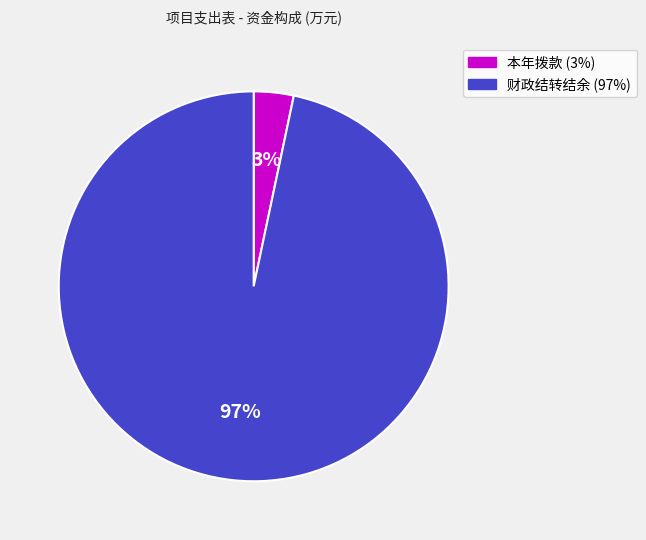

How many segments does this pie chart have?

2